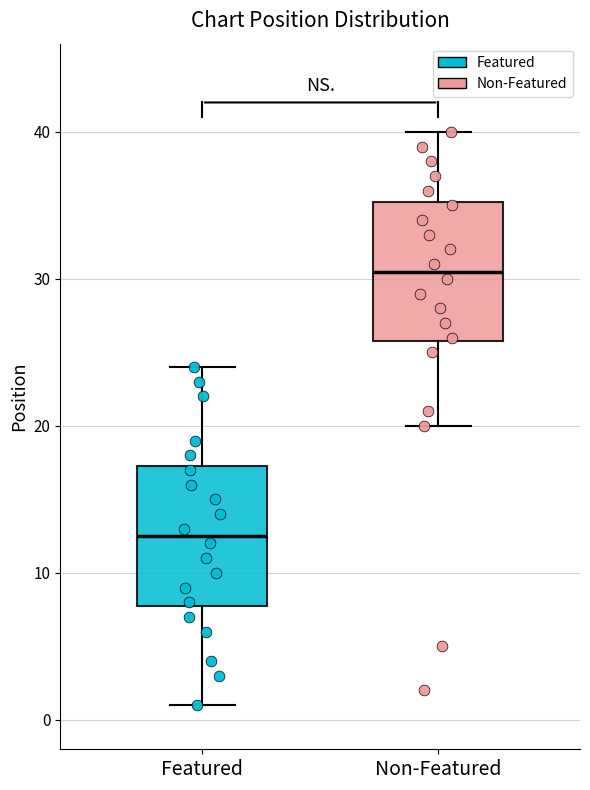

Reading left to right, transcribe this box plot: for each box, give where its median line is, the range the box spans, and where its two whiskers end, as read against the y-axis. The values are not printed on the chart, so give them approximately, as read against the axis.

Featured: median 13, box 8 to 17, whiskers 1 to 24
Non-Featured: median 31, box 26 to 35, whiskers 20 to 40